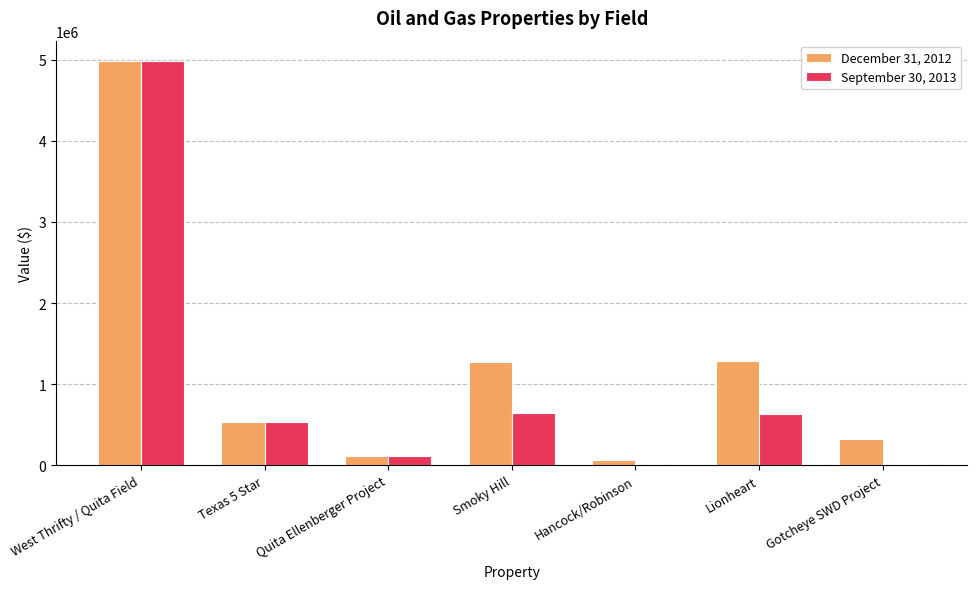

What is the average value of the September 30, 2013 series?

987445